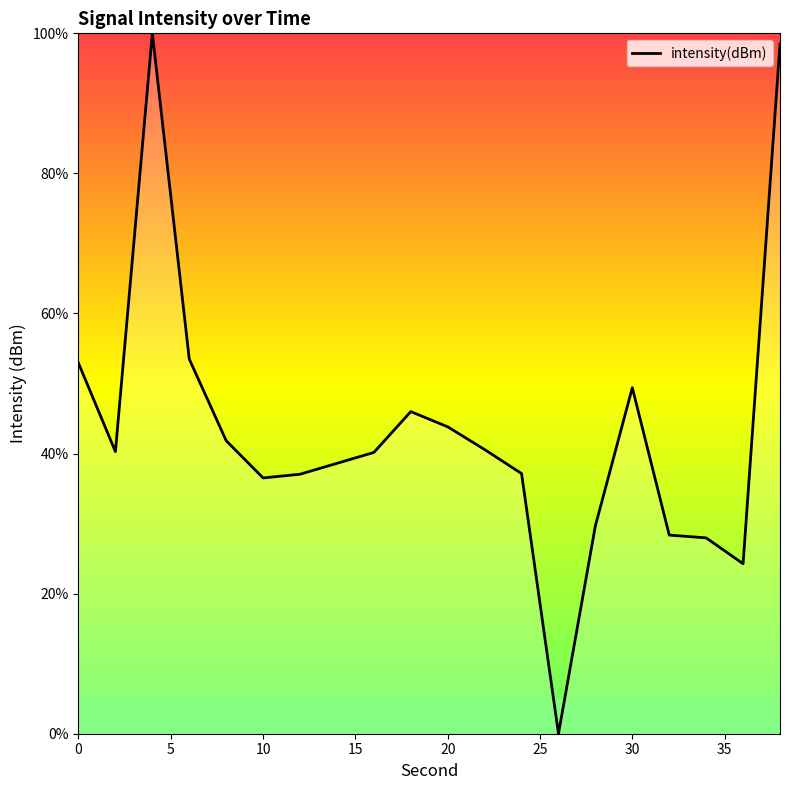

What is the sum of all values?

866.5